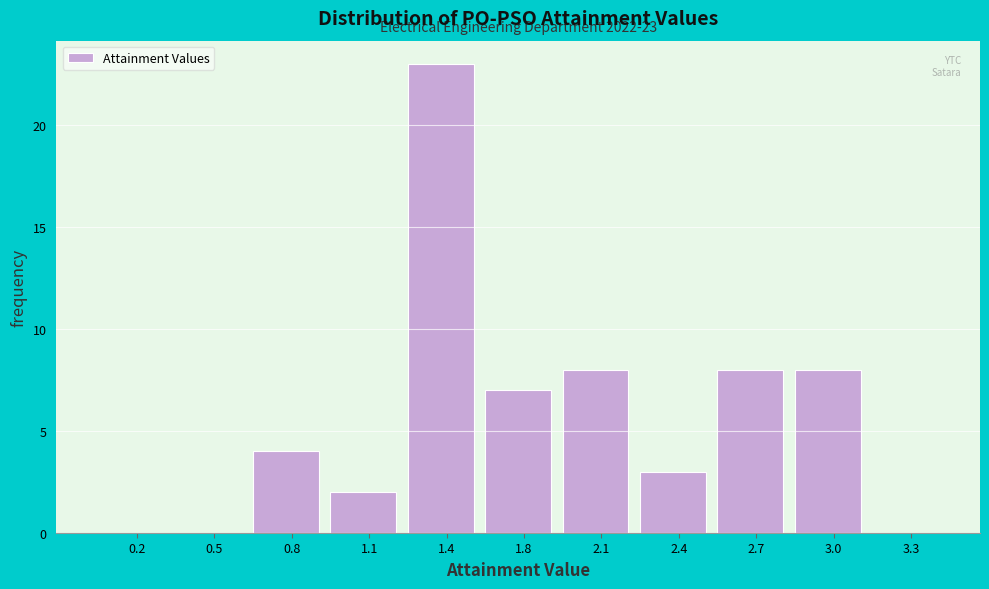

Reading left to right, list all the values displayed in this chart.

0.2=0	0.5=0	0.8=4	1.1=2	1.4=23	1.8=7	2.1=8	2.4=3	2.7=8	3.0=8	3.3=0